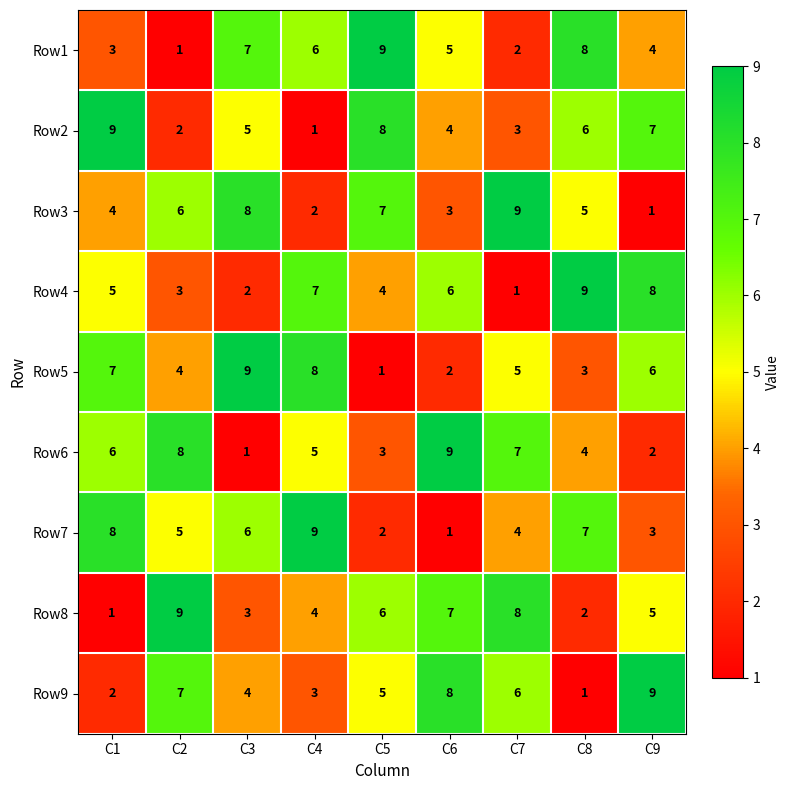

How many data points does each series have?

9